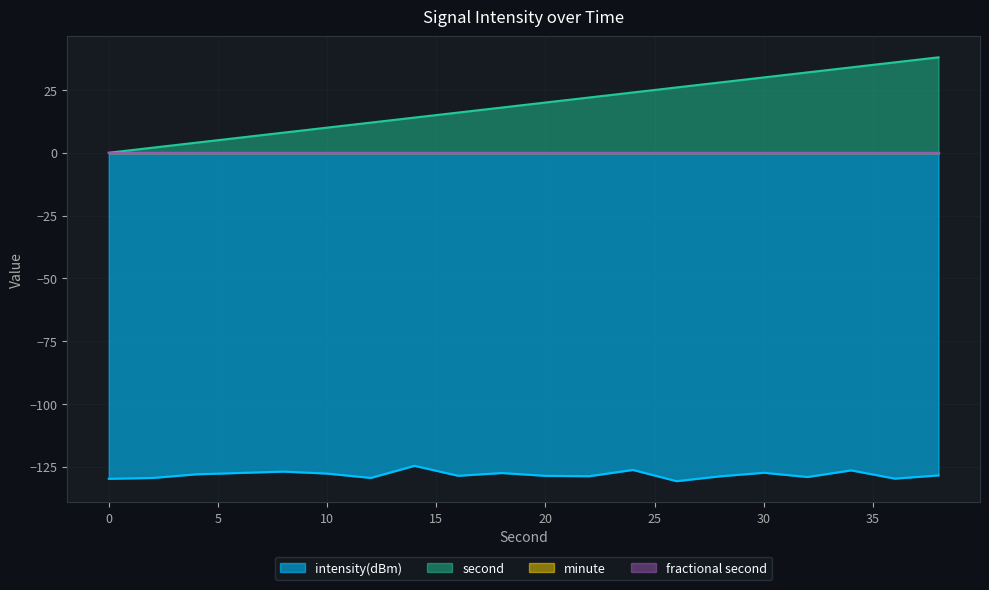

Is it true that intensity(dBm) equals -209.3 at 0?

False